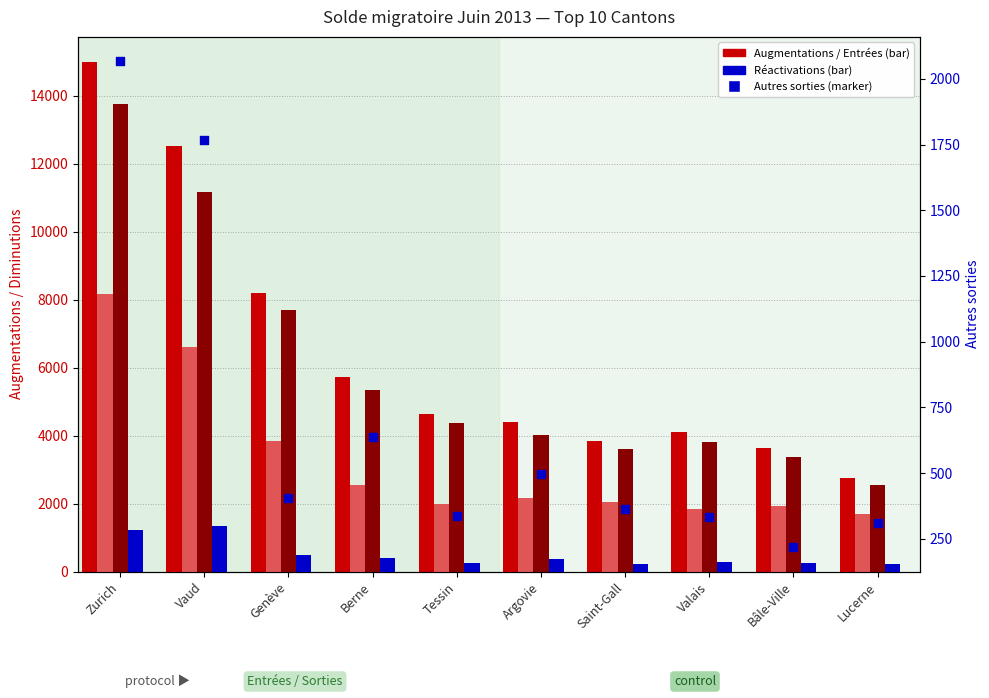

What is the total value across all series at Tessin?

11605